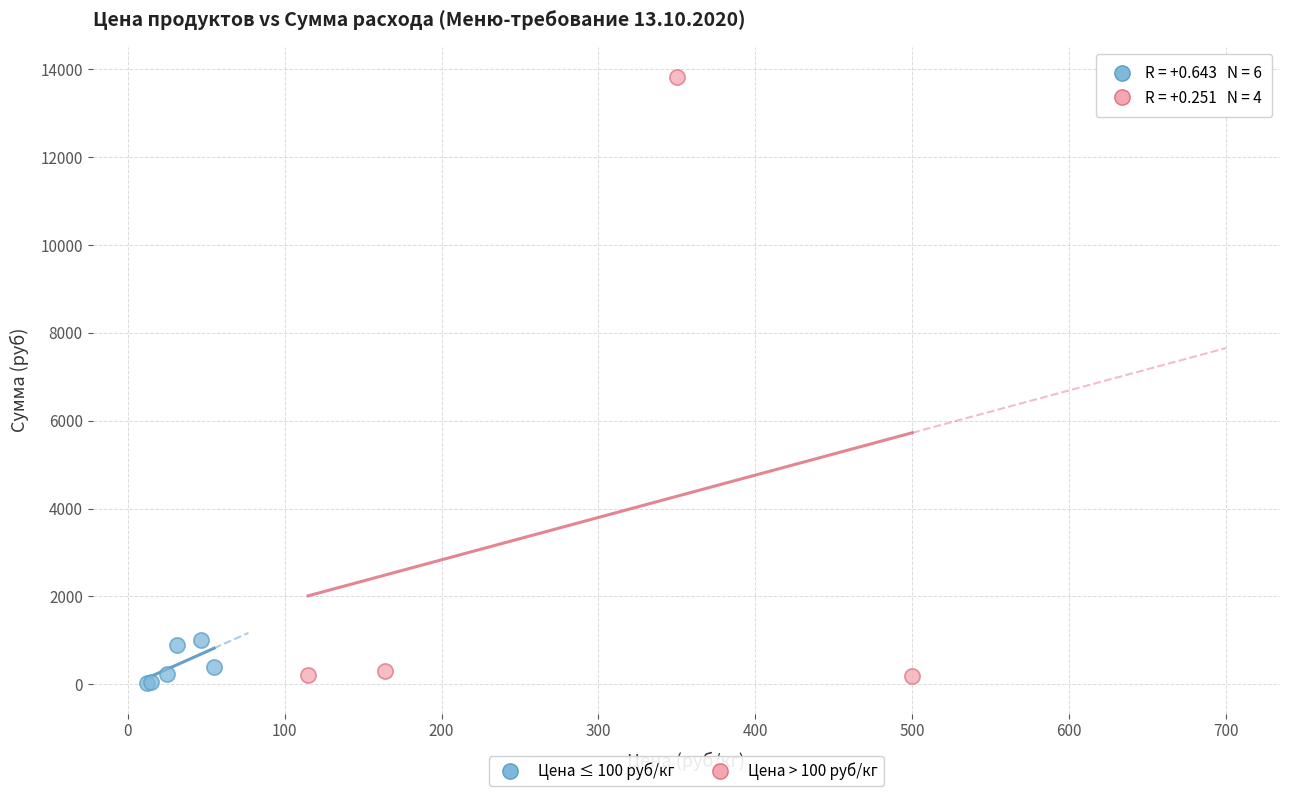

What are all the series names shown in the legend?

Цена ≤ 100 руб/кг, Цена > 100 руб/кг